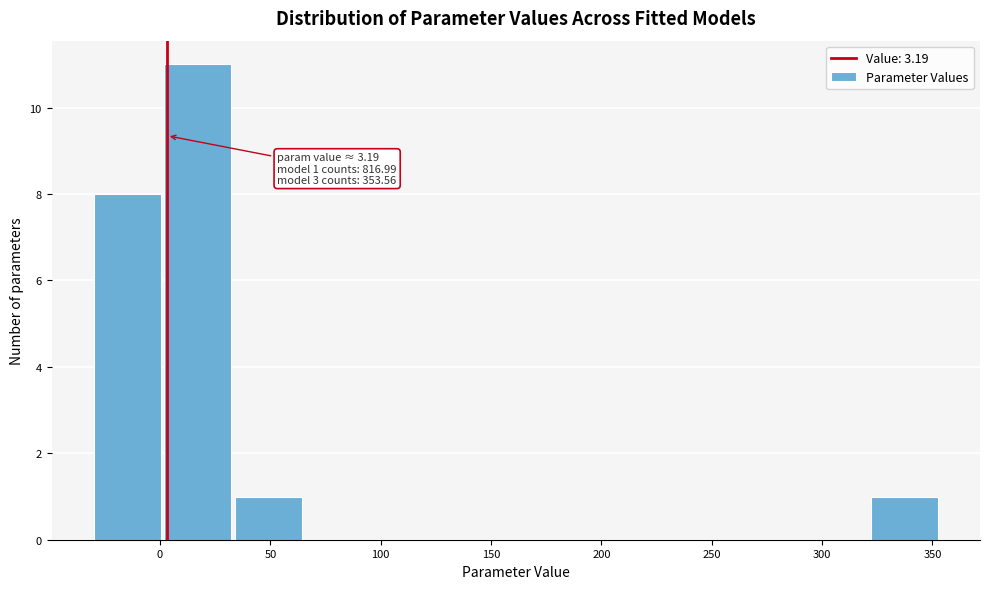

Over which range of the x-axis is the bar tallest?

0 to 35